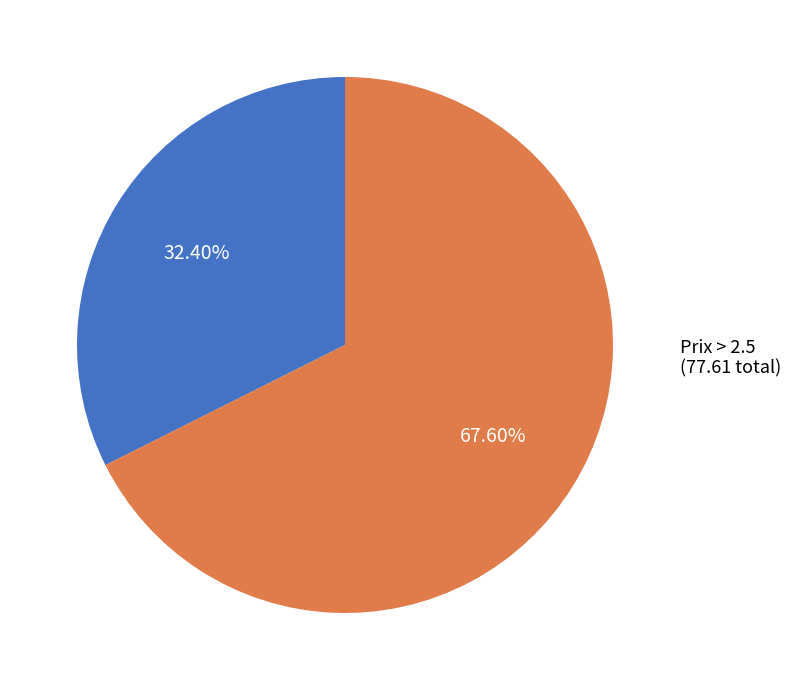

How many slices are in this pie chart?

2